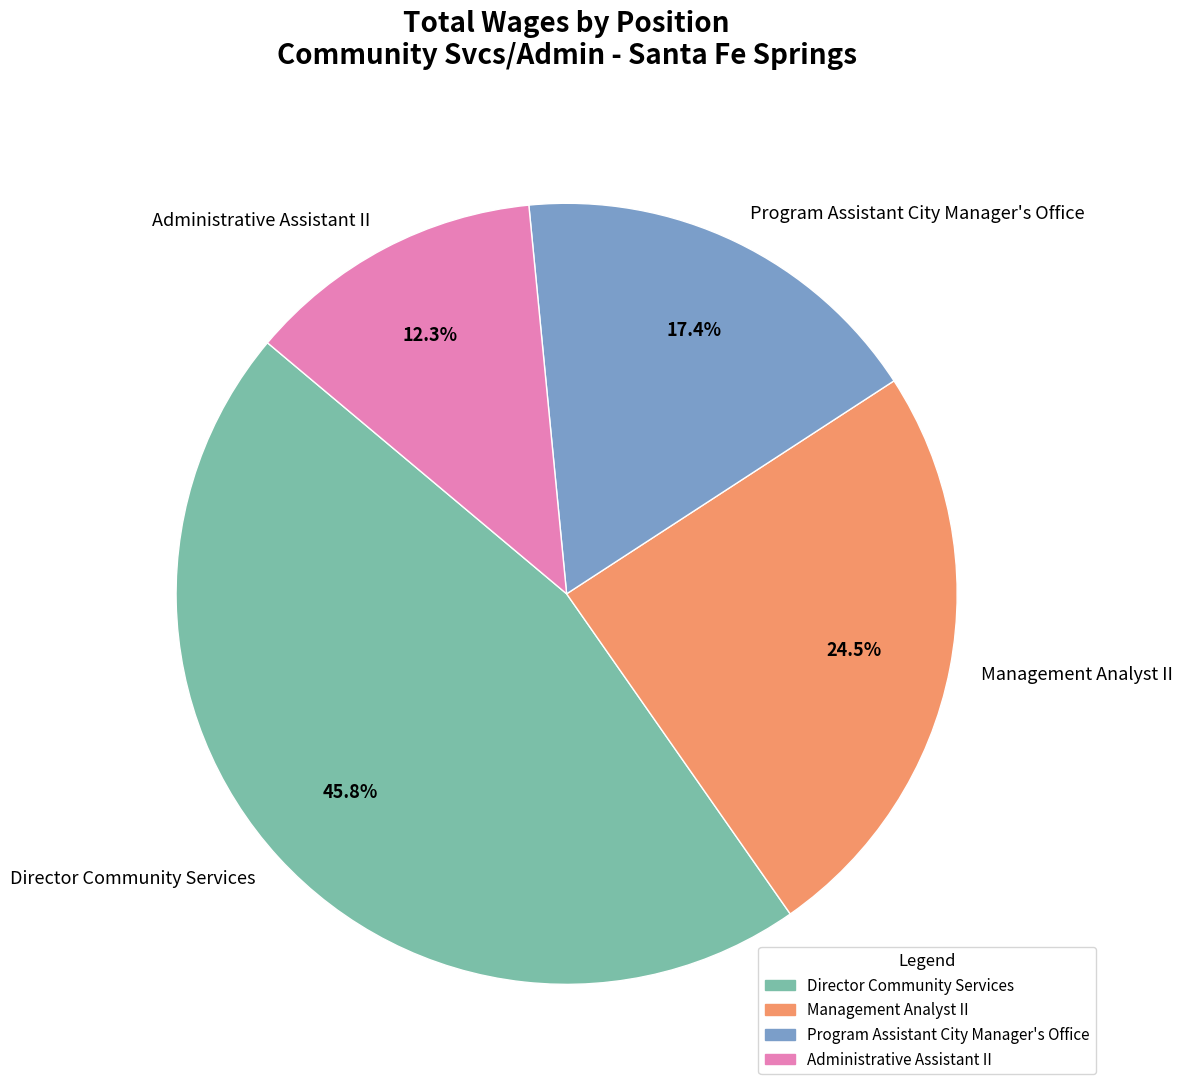

Which category has the biggest portion of the pie?

Director Community Services